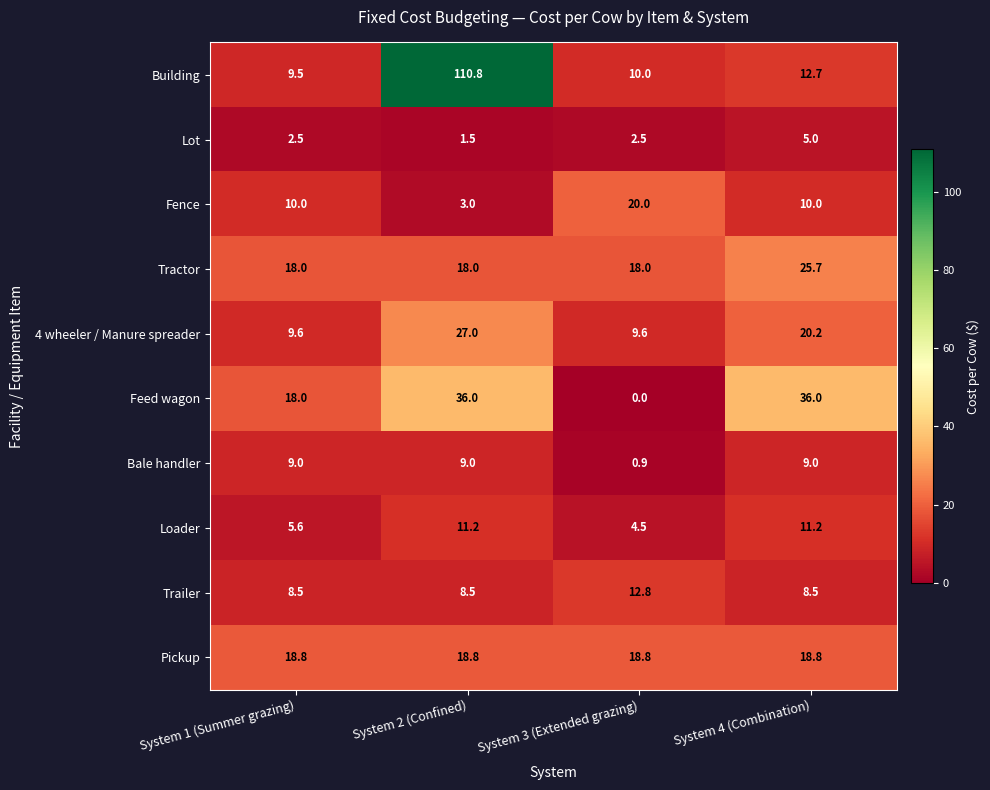

At which label is 4 wheeler / Manure spreader closest to 18?

System 4 (Combination)